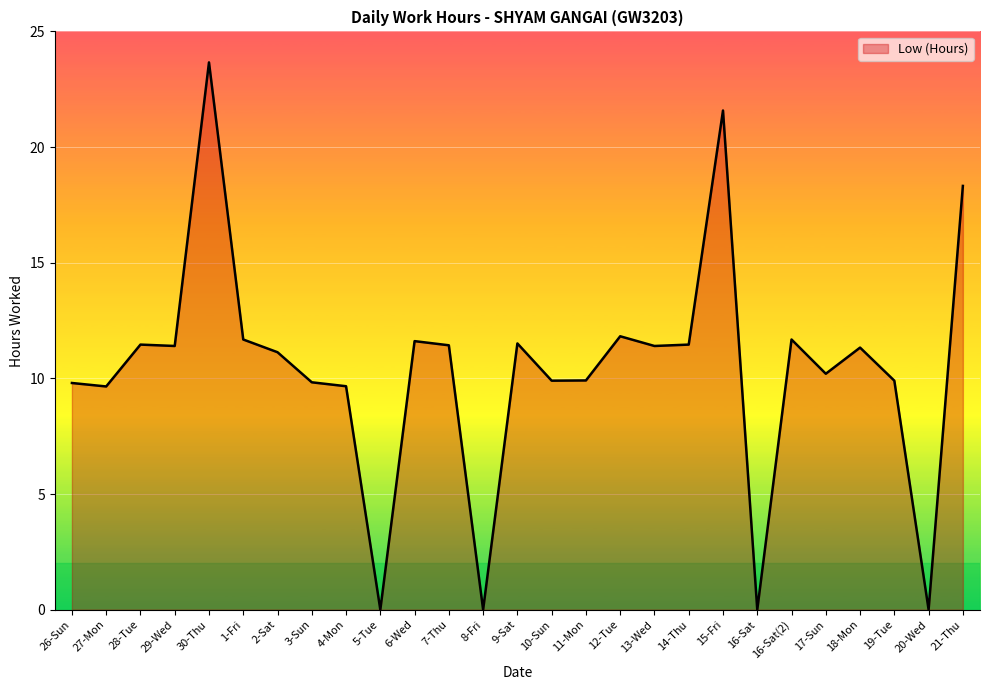

What is the average value?

10.4